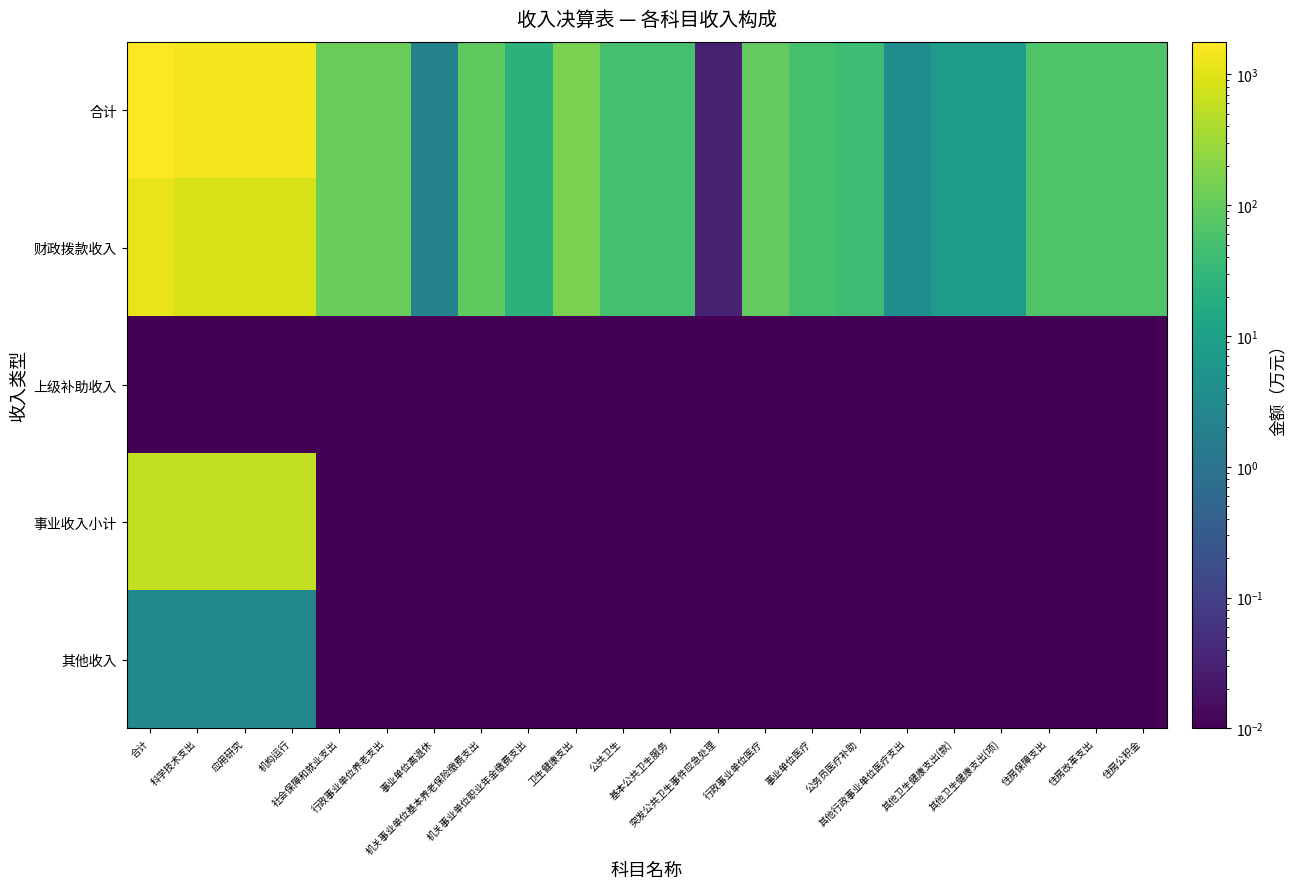

Which has a higher value, 机关事业单位职业年金缴费支出 or 其他行政事业单位医疗支出?

机关事业单位职业年金缴费支出